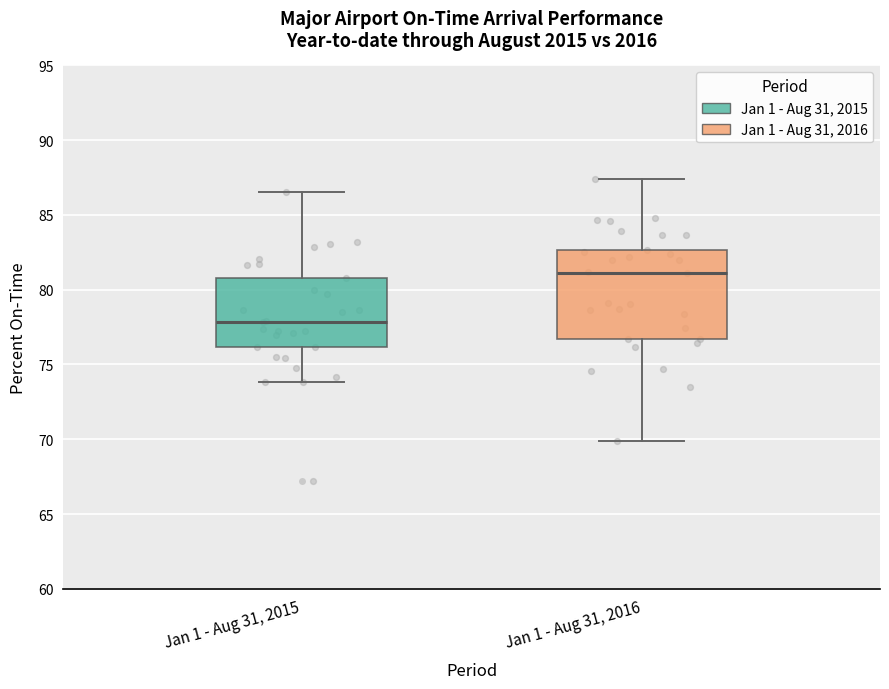

Where does the lower whisker of the box for Jan 1 - Aug 31, 2016 end on the y-axis? The values are not printed on the chart, so give them approximately, as read against the axis.

70.0